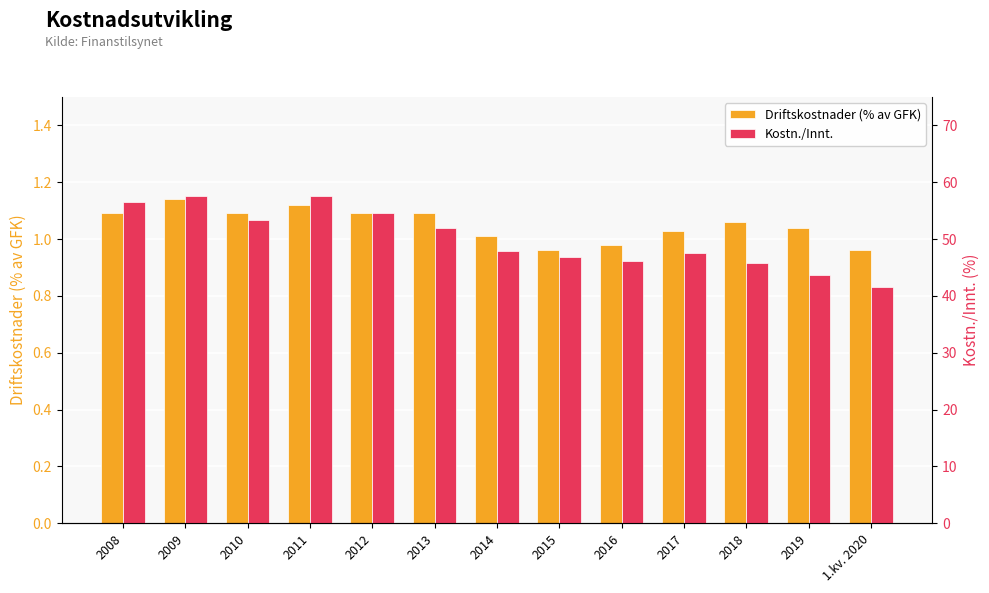

What is the difference between the maximum and minimum values in the Kostn./Innt. series?

16.0